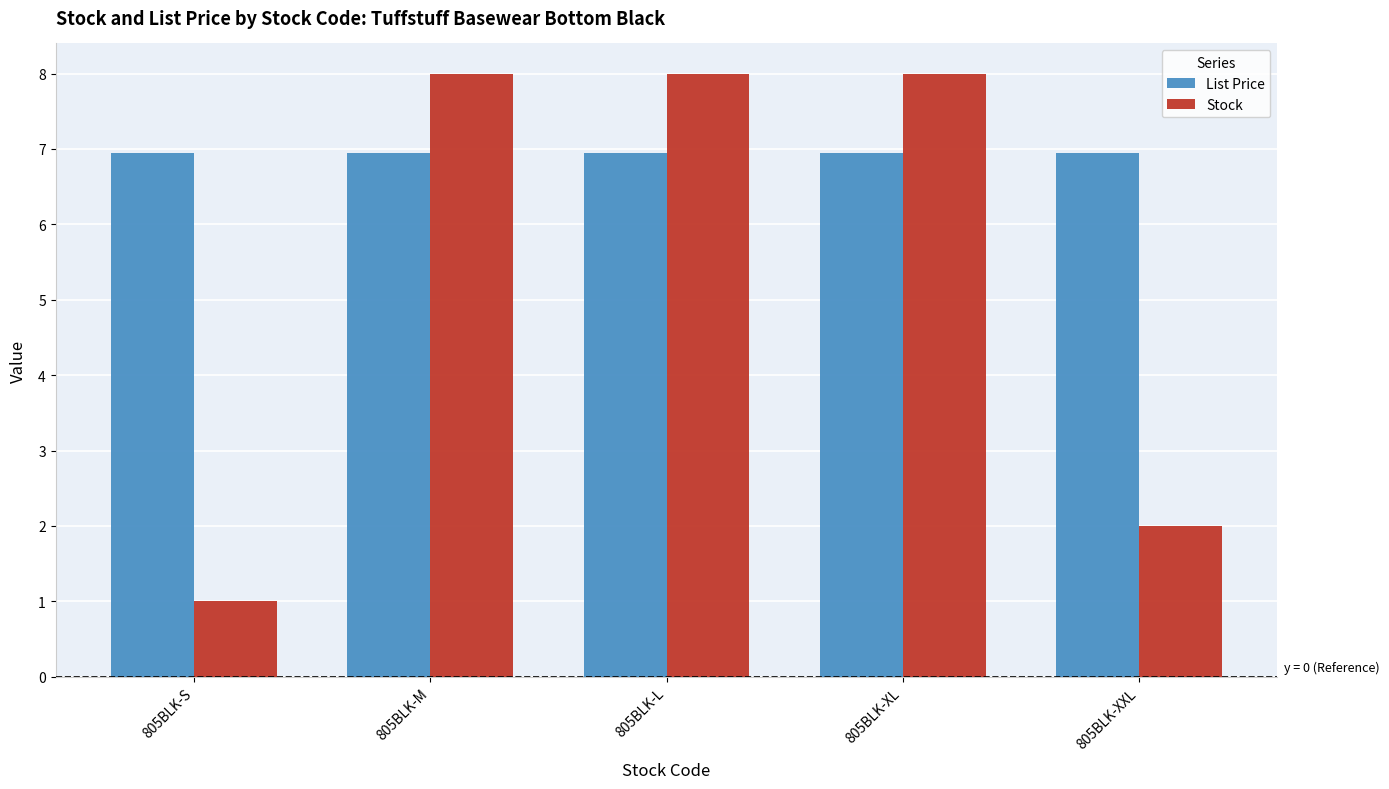

Which series has the largest total across all categories?

List Price